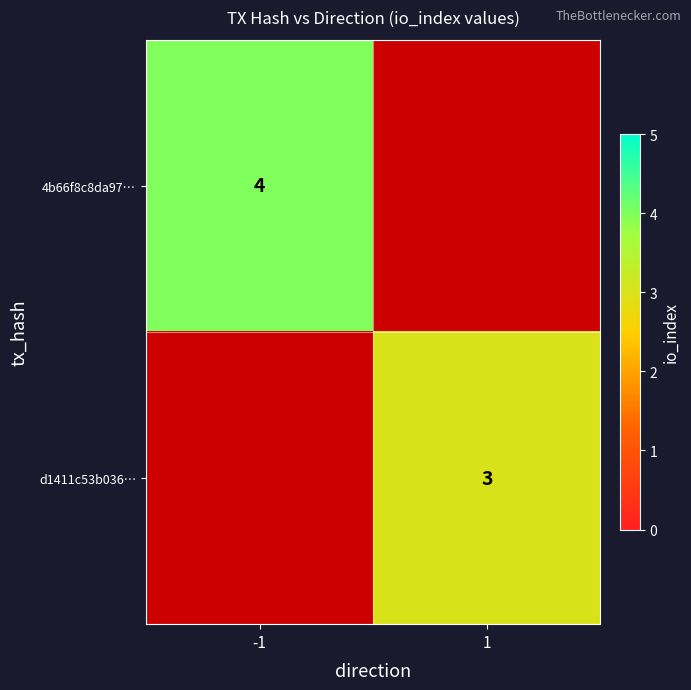

Is the value of d1411c53b036… at 1 greater than the value of 4b66f8c8da97… at -1?

No